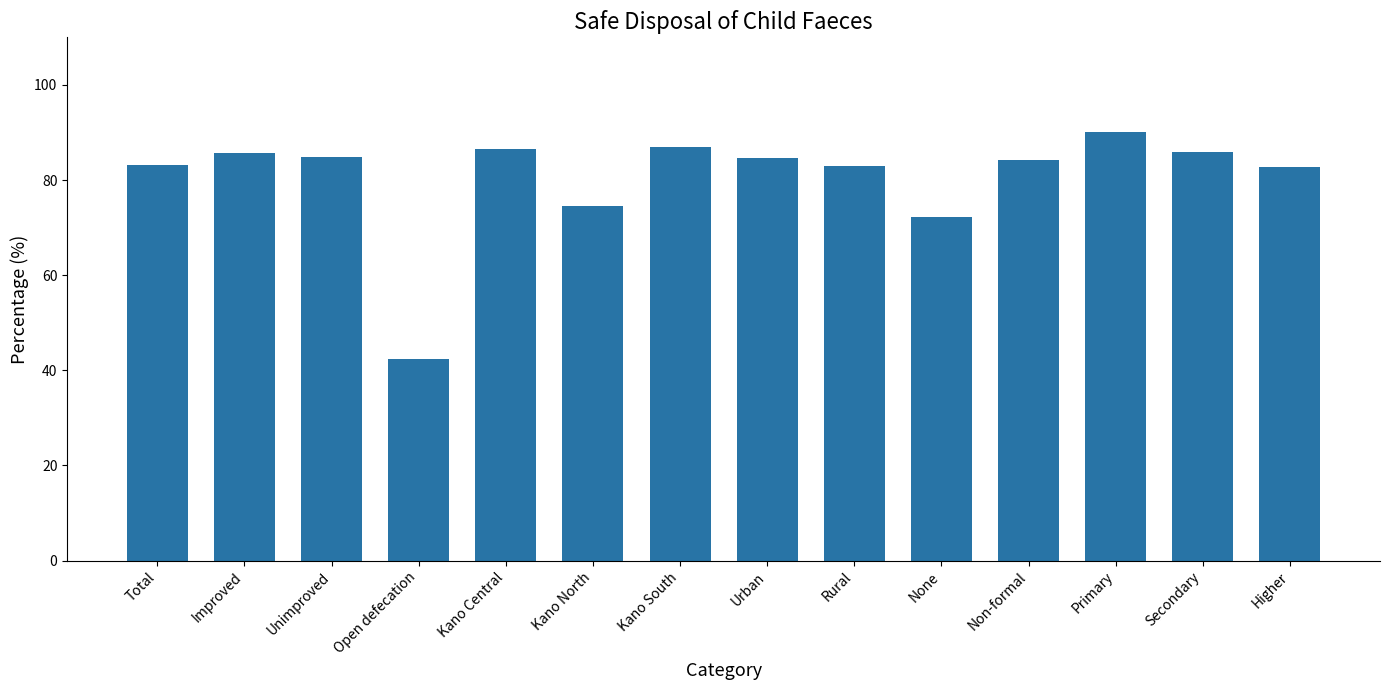

What is the label of the 2nd bar from the left?

Improved